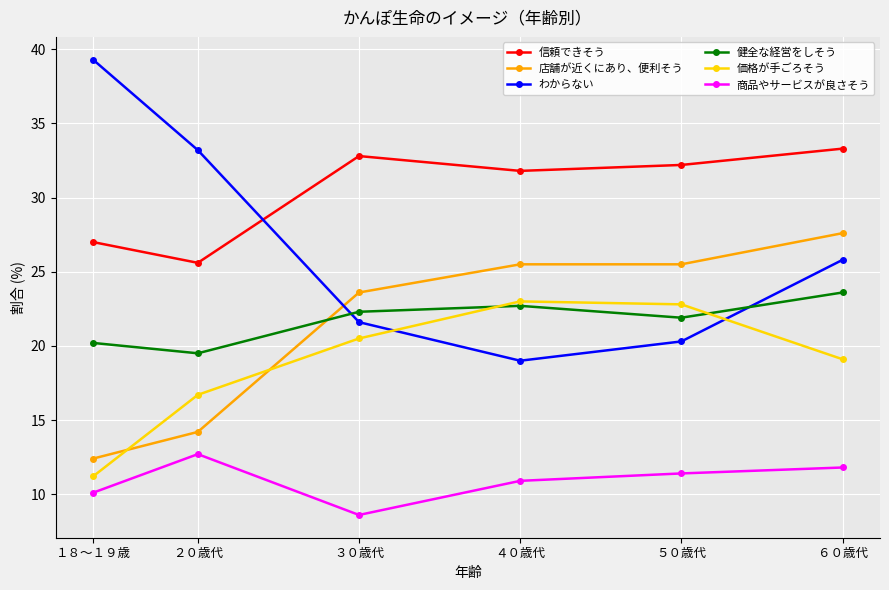

At which category is the sum across all series the highest?

６０歳代